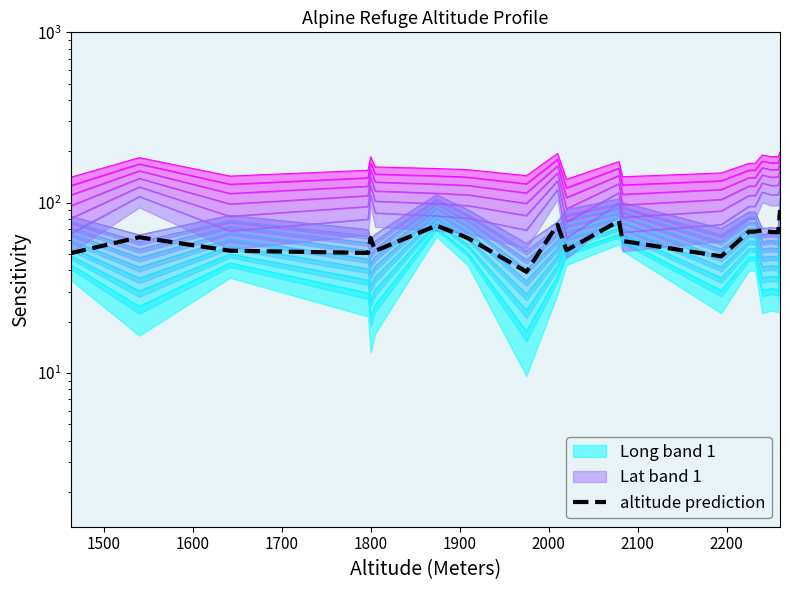

What is the sum of all values?

1246.1